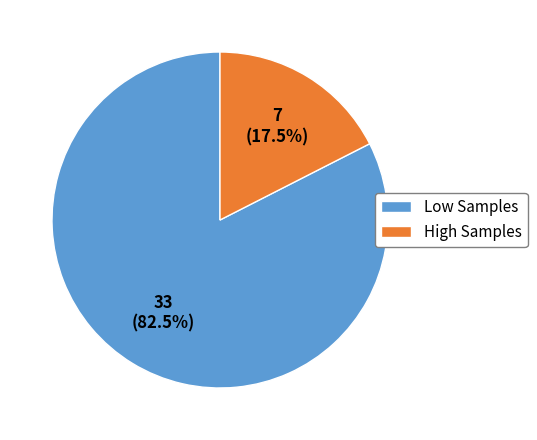

Which category has the biggest portion of the pie?

Low Samples